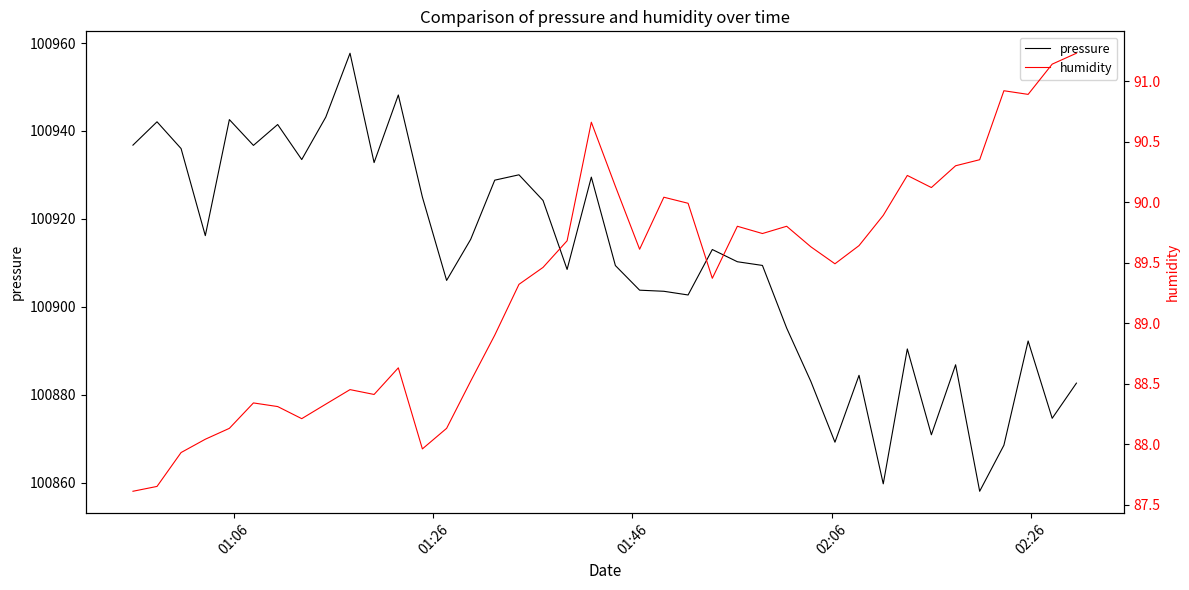

True or false: pressure and humidity intersect in this chart.

False